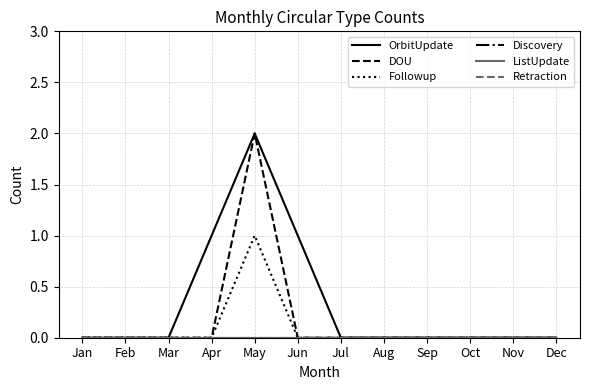

Reading right to left, transcribe all the data shown in this chart.

OrbitUpdate: Dec=0	Nov=0	Oct=0	Sep=0	Aug=0	Jul=0	Jun=1	May=2	Apr=1	Mar=0	Feb=0	Jan=0
DOU: Dec=0	Nov=0	Oct=0	Sep=0	Aug=0	Jul=0	Jun=0	May=2	Apr=0	Mar=0	Feb=0	Jan=0
Followup: Dec=0	Nov=0	Oct=0	Sep=0	Aug=0	Jul=0	Jun=0	May=1	Apr=0	Mar=0	Feb=0	Jan=0
Discovery: Dec=0	Nov=0	Oct=0	Sep=0	Aug=0	Jul=0	Jun=0	May=0	Apr=0	Mar=0	Feb=0	Jan=0
ListUpdate: Dec=0	Nov=0	Oct=0	Sep=0	Aug=0	Jul=0	Jun=0	May=0	Apr=0	Mar=0	Feb=0	Jan=0
Retraction: Dec=0	Nov=0	Oct=0	Sep=0	Aug=0	Jul=0	Jun=0	May=0	Apr=0	Mar=0	Feb=0	Jan=0